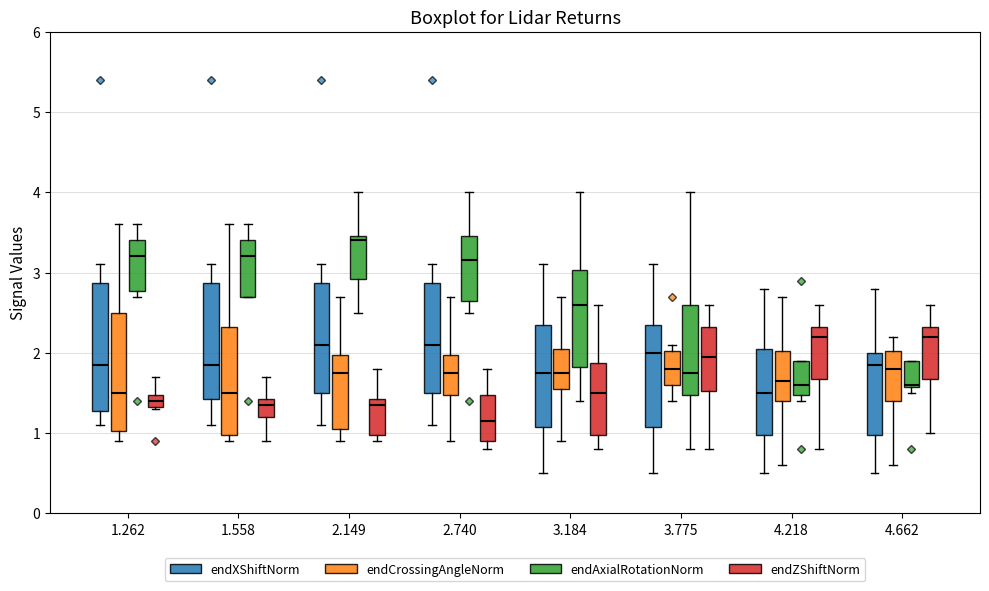

Reading left to right, read every box against the y-axis: the position of its median line, the range the box covers, and the ends of its whiskers. The values are not printed on the chart, so give them approximately, as read against the axis.

1.262 (endXShiftNorm): median 1.9, box 1.3 to 2.9, whiskers 1.1 to 3.1
1.262 (endCrossingAngleNorm): median 1.5, box 1.0 to 2.5, whiskers 0.9 to 3.6
1.262 (endAxialRotationNorm): median 3.2, box 2.8 to 3.4, whiskers 2.7 to 3.6
1.262 (endZShiftNorm): median 1.4, box 1.3 to 1.5, whiskers 1.3 to 1.7
1.558 (endXShiftNorm): median 1.9, box 1.4 to 2.9, whiskers 1.1 to 3.1
1.558 (endCrossingAngleNorm): median 1.5, box 1.0 to 2.3, whiskers 0.9 to 3.6
1.558 (endAxialRotationNorm): median 3.2, box 2.7 to 3.4, whiskers 2.7 to 3.6
1.558 (endZShiftNorm): median 1.4 (just below the box's upper edge), box 1.2 to 1.4, whiskers 0.9 to 1.7
2.149 (endXShiftNorm): median 2.1, box 1.5 to 2.9, whiskers 1.1 to 3.1
2.149 (endCrossingAngleNorm): median 1.8, box 1.1 to 2.0, whiskers 0.9 to 2.7
2.149 (endAxialRotationNorm): median 3.4, box 2.9 to 3.5, whiskers 2.5 to 4.0
2.149 (endZShiftNorm): median 1.4 (just below the box's upper edge), box 1.0 to 1.4, whiskers 0.9 to 1.8
2.740 (endXShiftNorm): median 2.1, box 1.5 to 2.9, whiskers 1.1 to 3.1
2.740 (endCrossingAngleNorm): median 1.8, box 1.5 to 2.0, whiskers 0.9 to 2.7
2.740 (endAxialRotationNorm): median 3.2, box 2.7 to 3.5, whiskers 2.5 to 4.0
2.740 (endZShiftNorm): median 1.2, box 0.9 to 1.5, whiskers 0.8 to 1.8
3.184 (endXShiftNorm): median 1.8, box 1.1 to 2.4, whiskers 0.5 to 3.1
3.184 (endCrossingAngleNorm): median 1.8, box 1.6 to 2.1, whiskers 0.9 to 2.7
3.184 (endAxialRotationNorm): median 2.6, box 1.8 to 3.0, whiskers 1.4 to 4.0
3.184 (endZShiftNorm): median 1.5, box 1.0 to 1.9, whiskers 0.8 to 2.6
3.775 (endXShiftNorm): median 2.0, box 1.1 to 2.4, whiskers 0.5 to 3.1
3.775 (endCrossingAngleNorm): median 1.8, box 1.6 to 2.0, whiskers 1.4 to 2.1
3.775 (endAxialRotationNorm): median 1.8, box 1.5 to 2.6, whiskers 0.8 to 4.0
3.775 (endZShiftNorm): median 2.0, box 1.5 to 2.3, whiskers 0.8 to 2.6
4.218 (endXShiftNorm): median 1.5, box 1.0 to 2.1, whiskers 0.5 to 2.8
4.218 (endCrossingAngleNorm): median 1.7, box 1.4 to 2.0, whiskers 0.6 to 2.7
4.218 (endAxialRotationNorm): median 1.6, box 1.5 to 1.9, whiskers 1.4 to 1.9
4.218 (endZShiftNorm): median 2.2, box 1.7 to 2.3, whiskers 0.8 to 2.6
4.662 (endXShiftNorm): median 1.9, box 1.0 to 2.0, whiskers 0.5 to 2.8
4.662 (endCrossingAngleNorm): median 1.8, box 1.4 to 2.0, whiskers 0.6 to 2.2
4.662 (endAxialRotationNorm): median 1.6, box 1.6 to 1.9, whiskers 1.5 to 1.9
4.662 (endZShiftNorm): median 2.2, box 1.7 to 2.3, whiskers 1.0 to 2.6